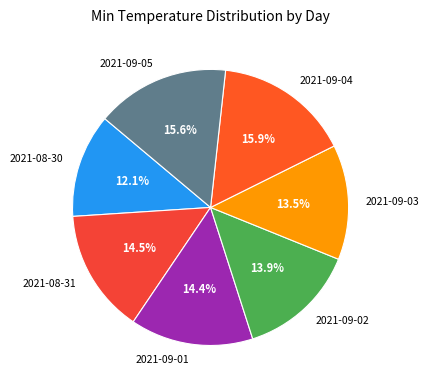

To the nearest percent, what is the combined percentage of 2021-09-01 and 2021-09-02?

28%